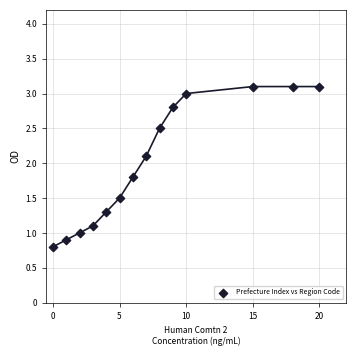

What is the range of X values (max minus min)?

20.0